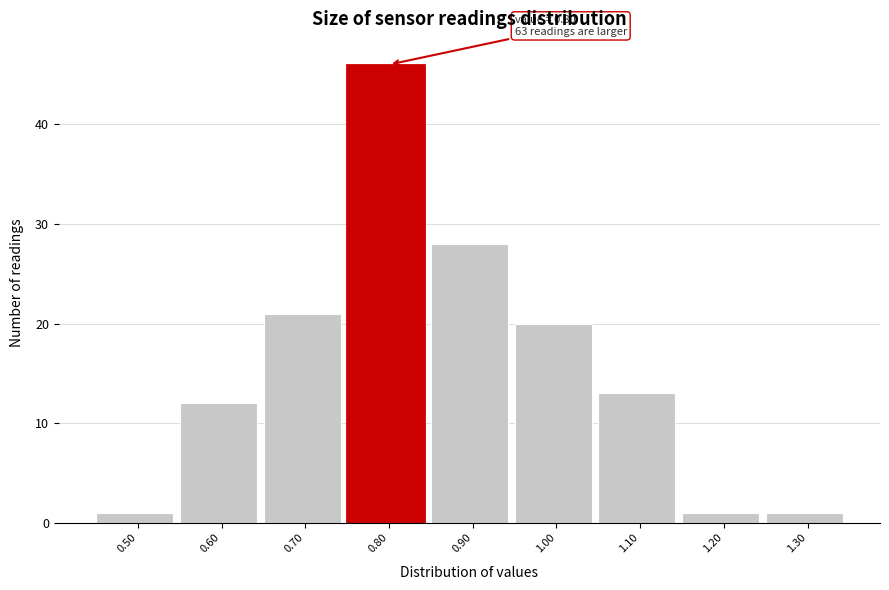

Reading left to right, what are all the values shown in this chart?

1	12	21	46	28	20	13	1	1